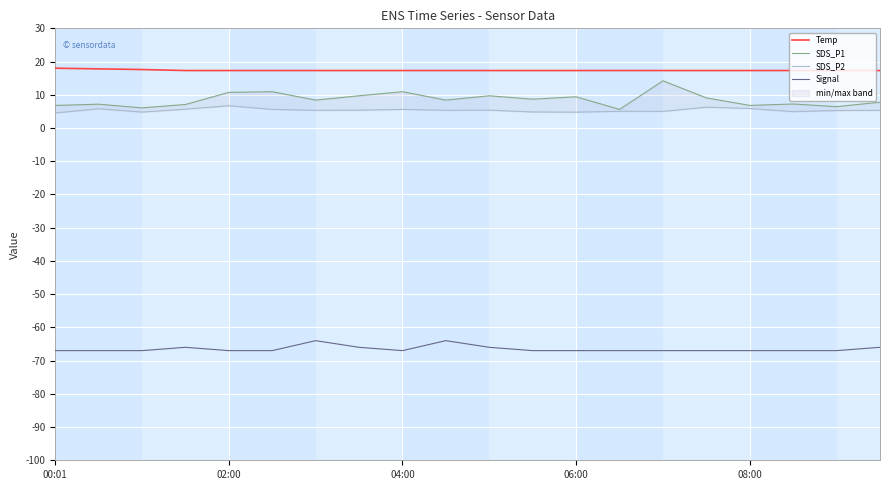

What is the sum of the Signal values at 5 and 13?

-134.0